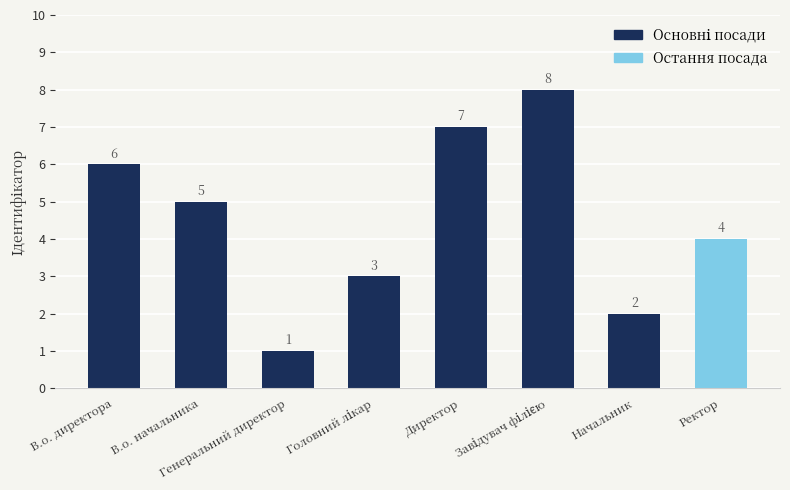

Which label corresponds to the largest value in the chart?

Завідувач філією